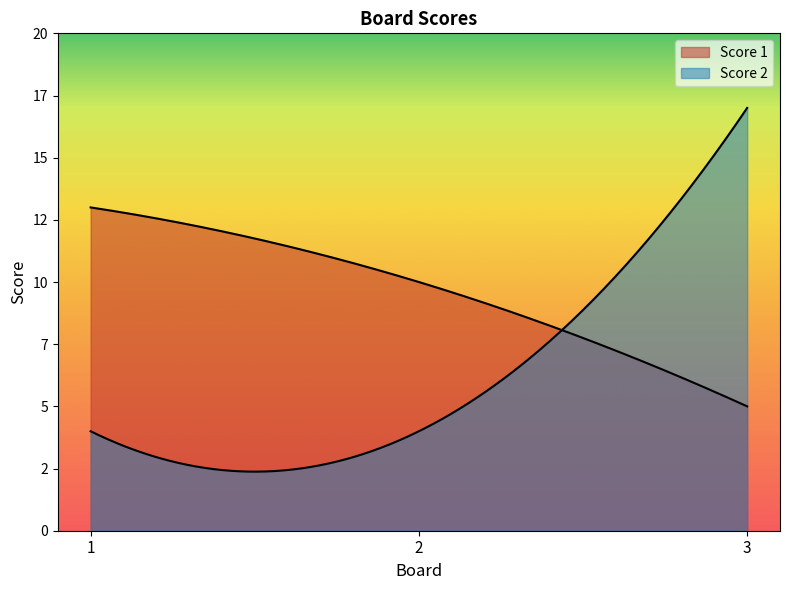

How many lines are shown in the chart?

2